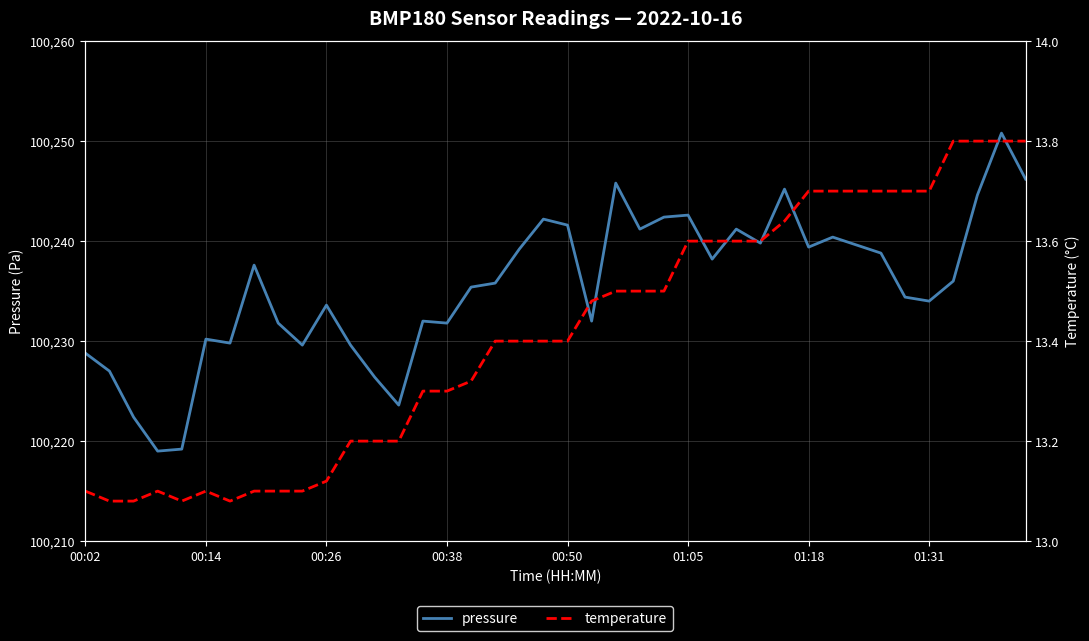

What is the value of the pressure point at the 13th from the left?

100226.4